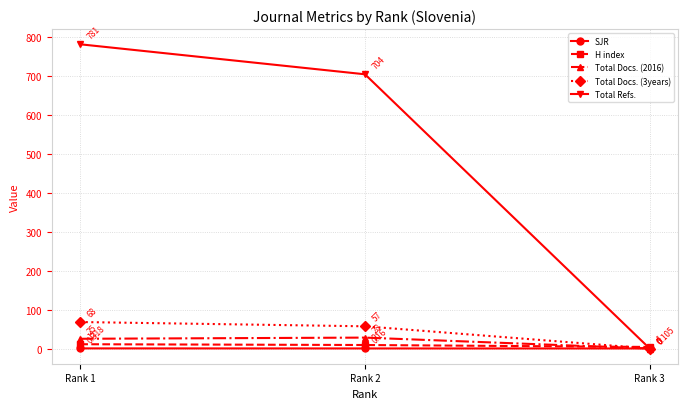

Which series has the widest spread of values?

Total Refs.